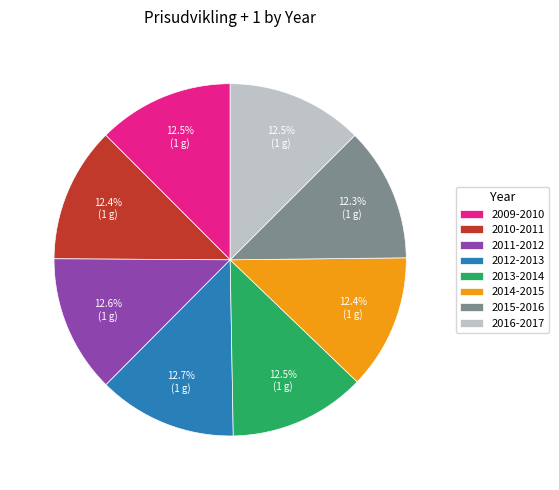

Is it true that 2010-2011 is 12% of the pie?

True